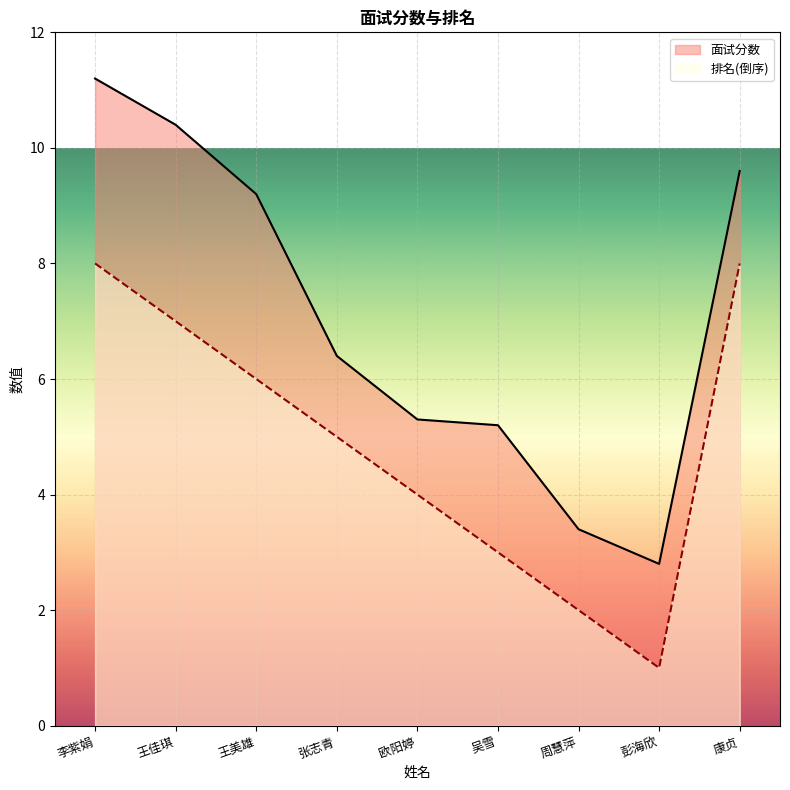

What is the spread (max minus min) of values at 王佳琪?

3.4